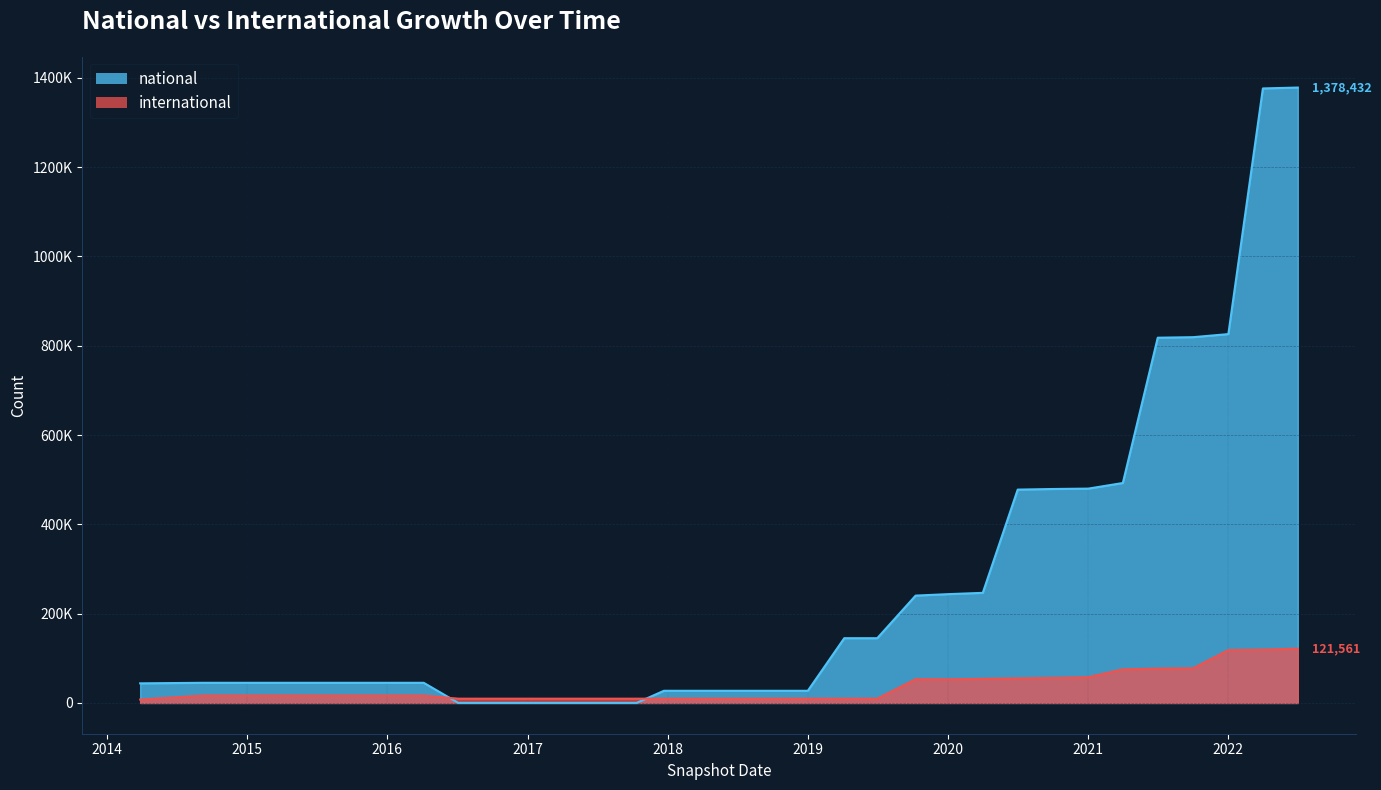

How many data points does each series have?

33